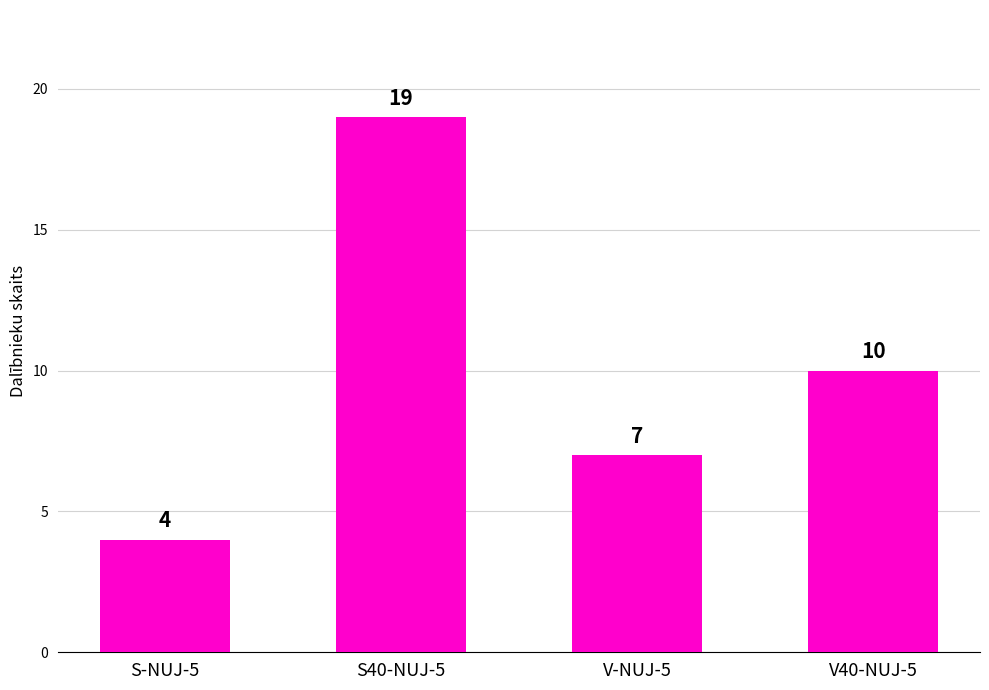

Reading left to right, transcribe all the data shown in this chart.

S-NUJ-5=4	S40-NUJ-5=19	V-NUJ-5=7	V40-NUJ-5=10